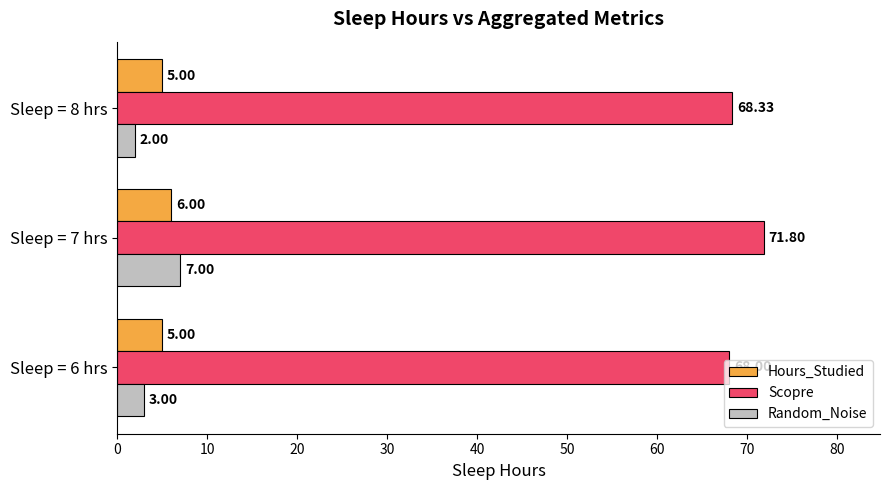

Is the value of Hours_Studied at Sleep = 7 hrs greater than the value of Random_Noise at Sleep = 6 hrs?

Yes